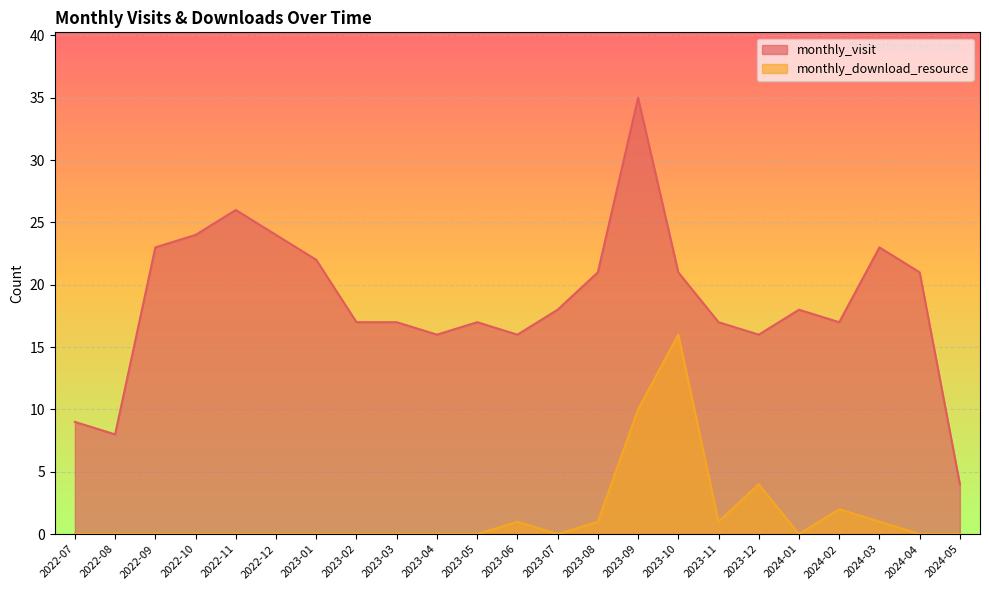

True or false: monthly_download_resource and monthly_visit intersect in this chart.

False